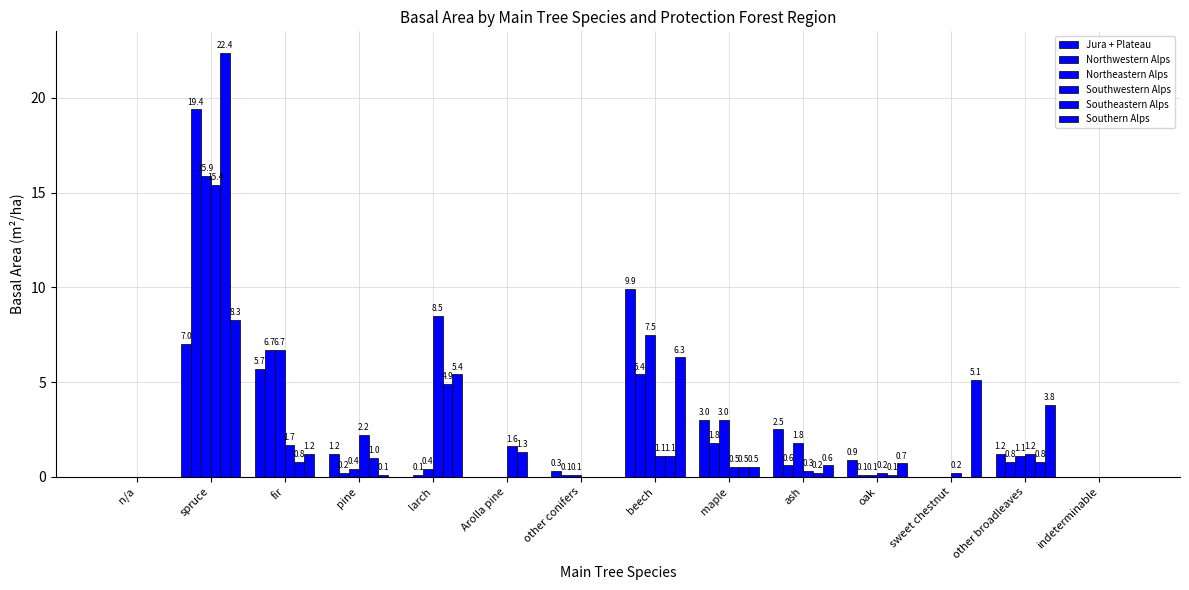

Between fir and maple, which series saw the biggest shift?

Northwestern Alps